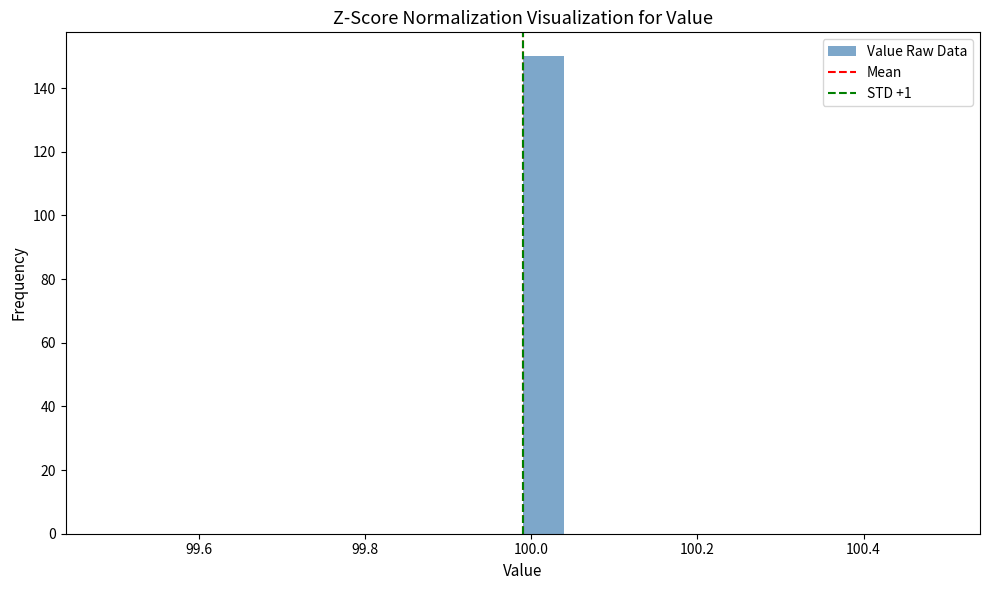

Read against the x-axis, roughly where is the centre of the tallest bar?

100.02